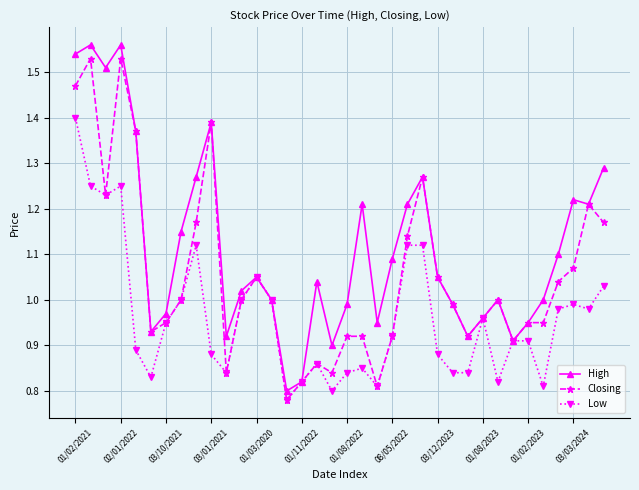

True or false: Low has more than 2 points higher than both neighbors.

True